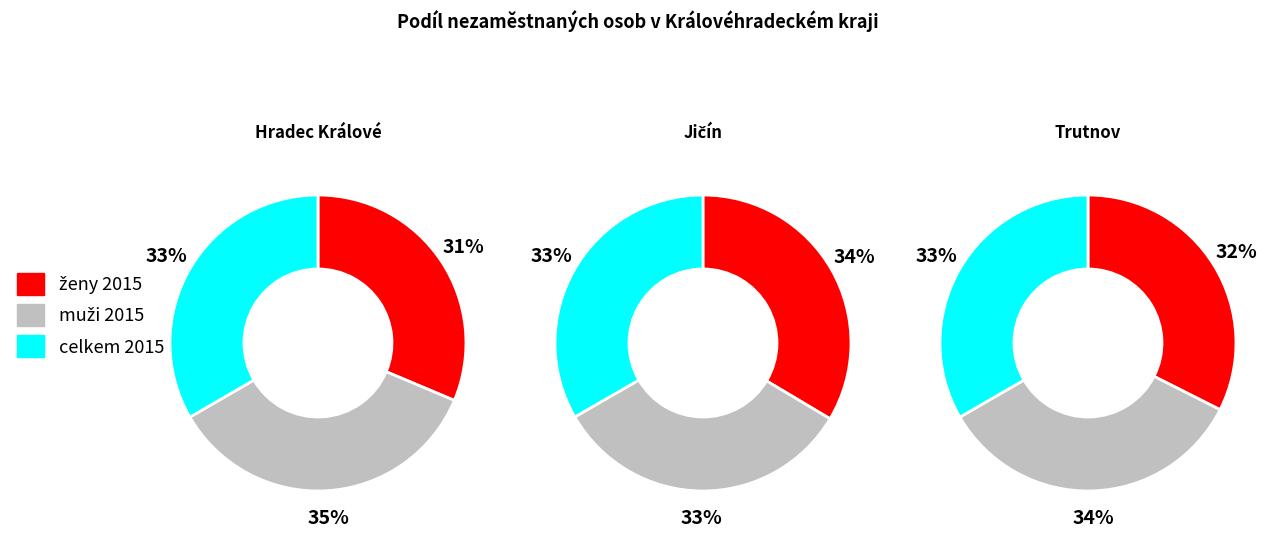

To the nearest percent, what portion does celkem 2015 represent?

33%